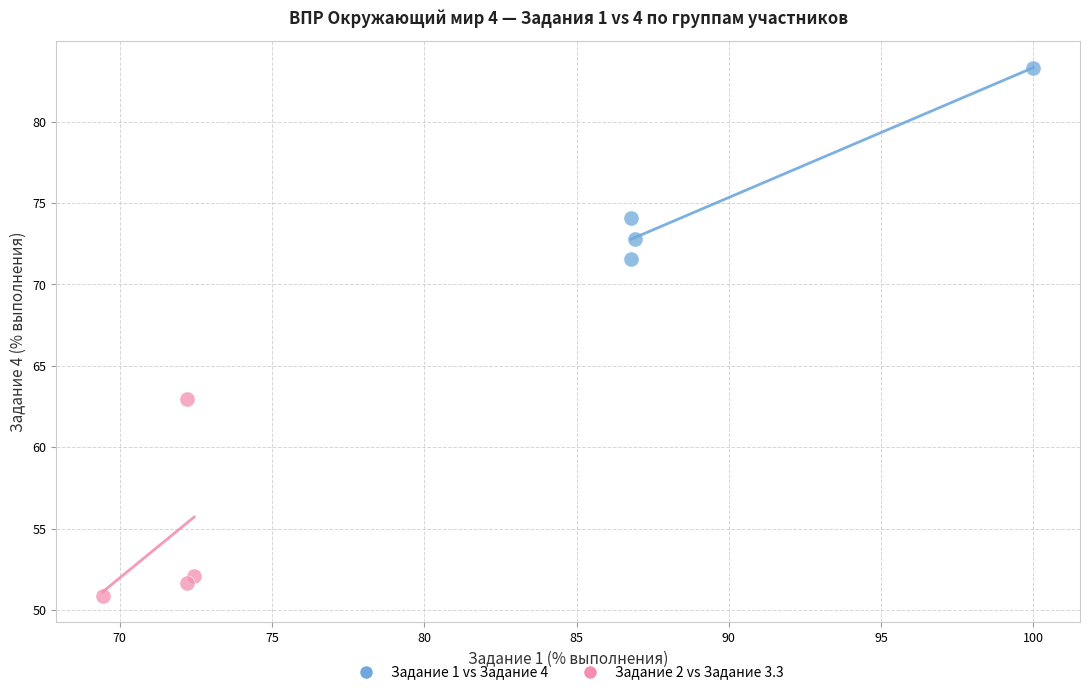

Which series contains the lowest Y value?

Задание 2 vs Задание 3.3